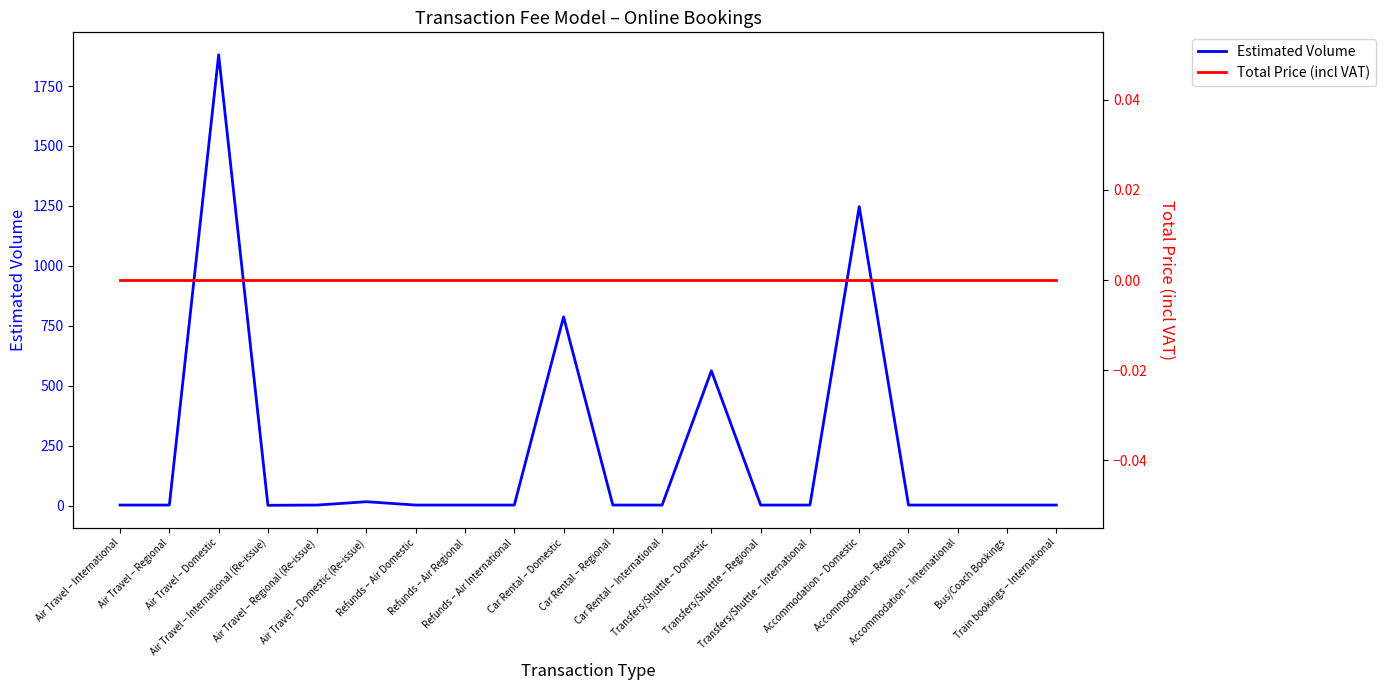

What value does the Estimated Volume series have at Car Rental – International?

2